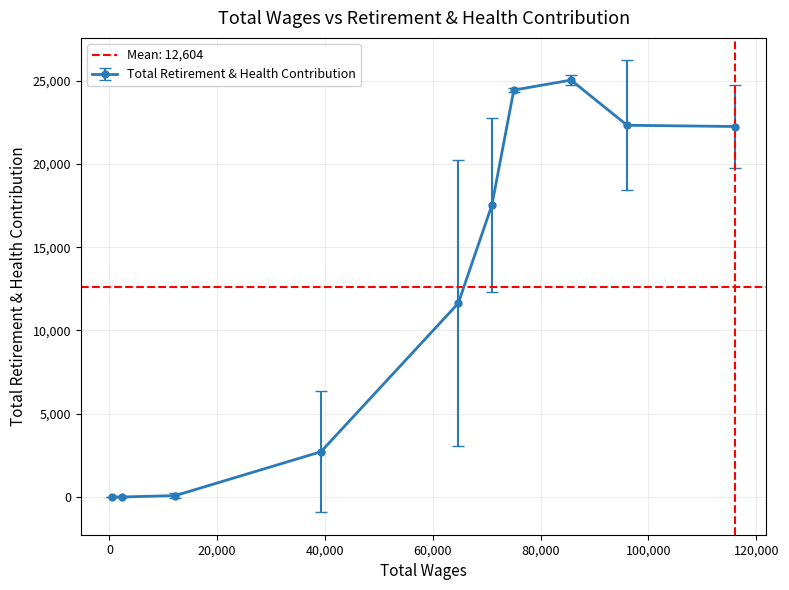

What is the highest value of the Total Retirement & Health Contribution series?

25042.0